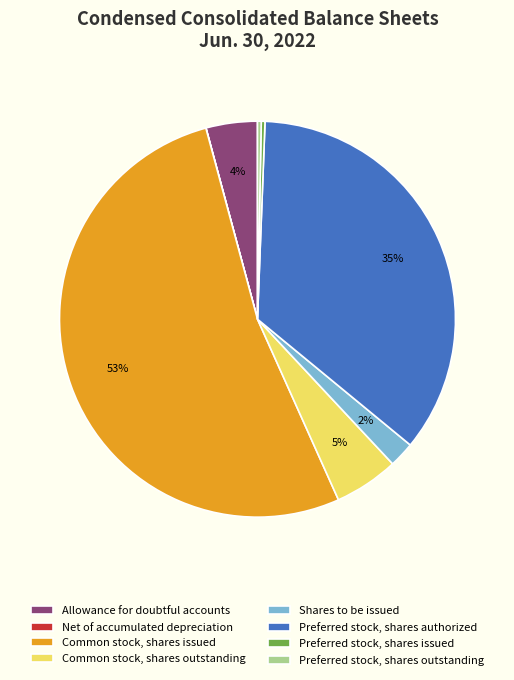

True or false: Common stock, shares issued accounts for 60% of the total.

False